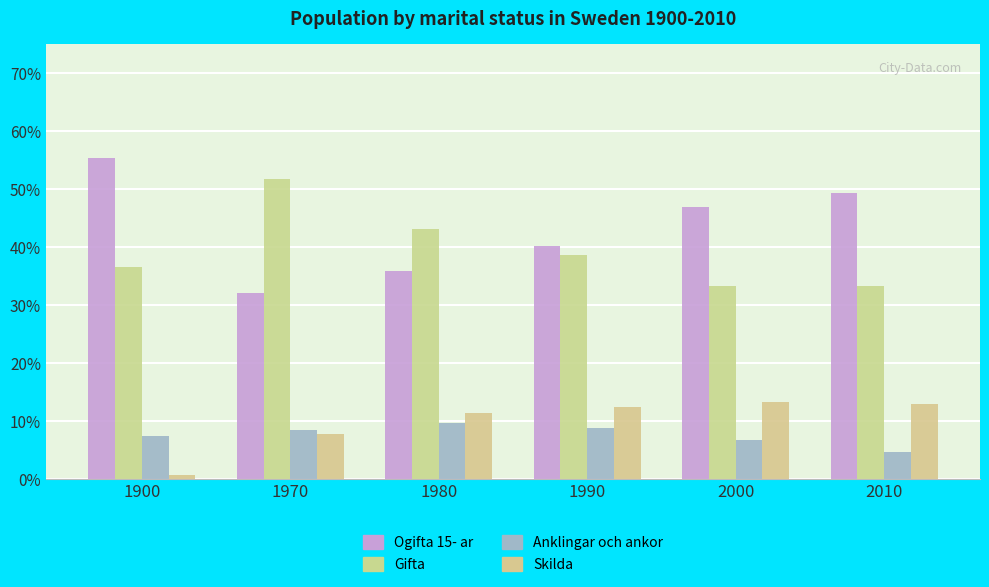

How many values in the Ogifta 15- ar series exceed 46?

3